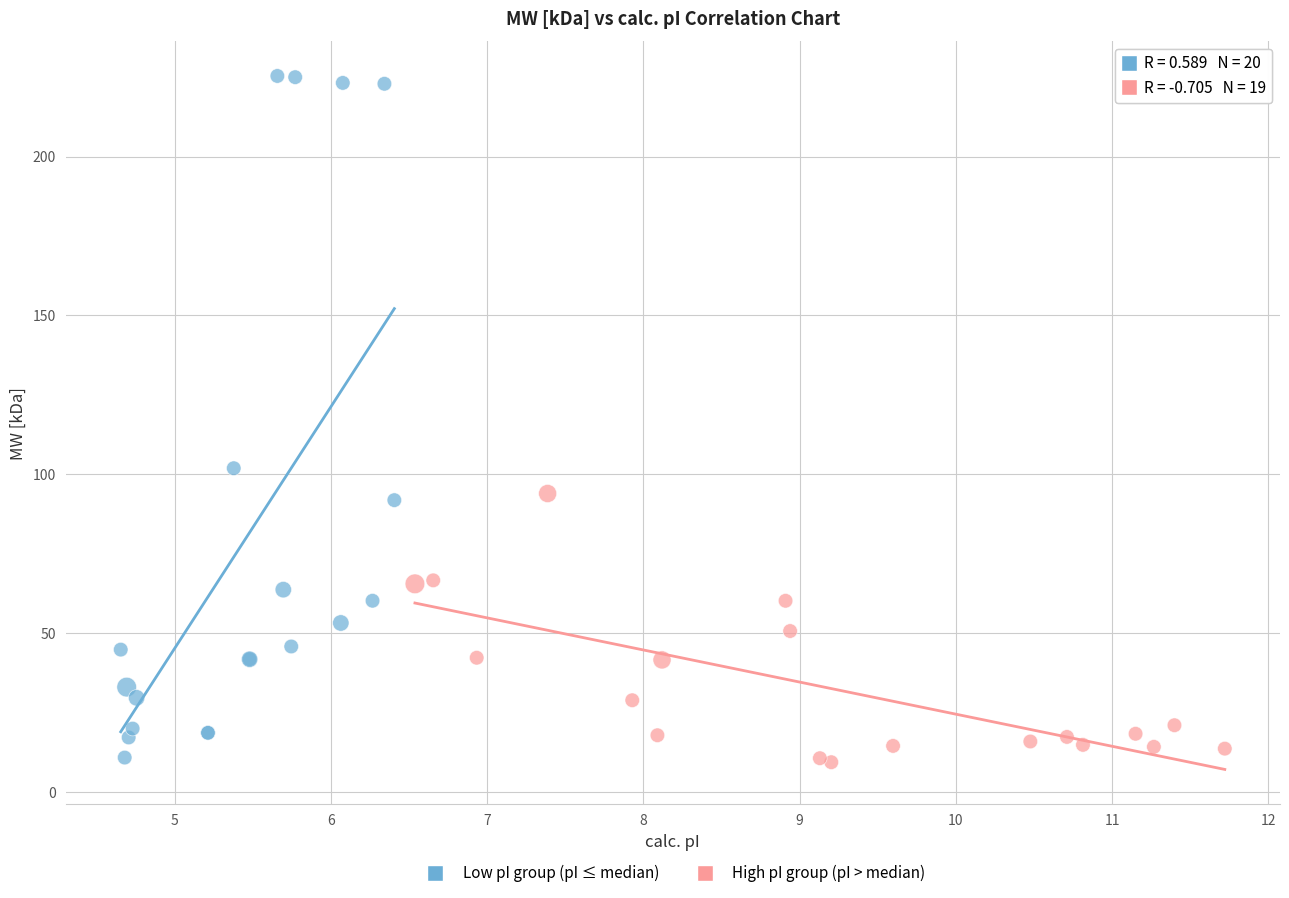

Which series has the largest Y range (max minus min)?

Low pI group (pI ≤ median)